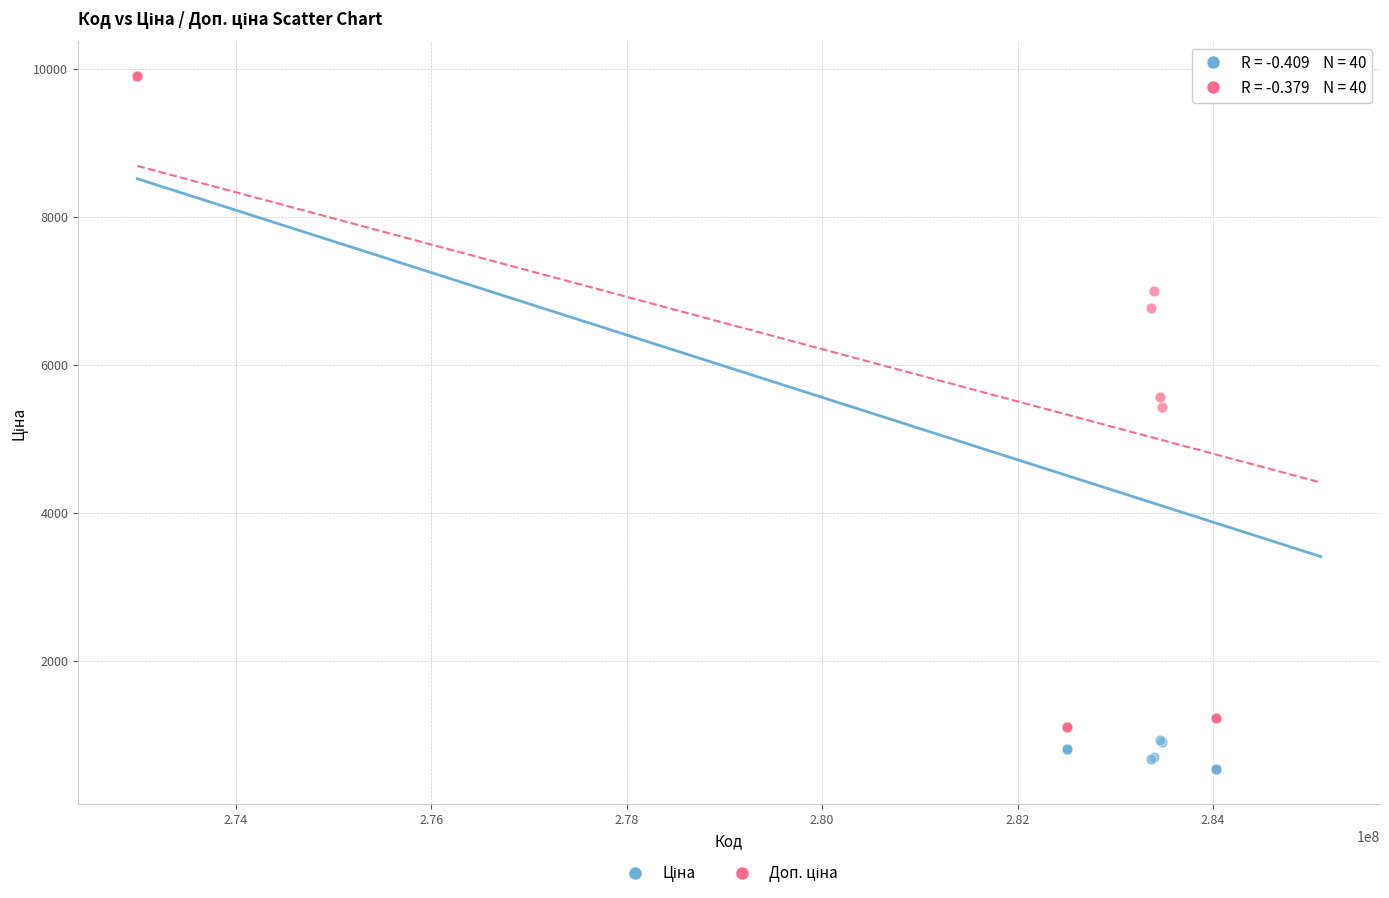

Across all series, what Y value is closest to 5221?

5425.9